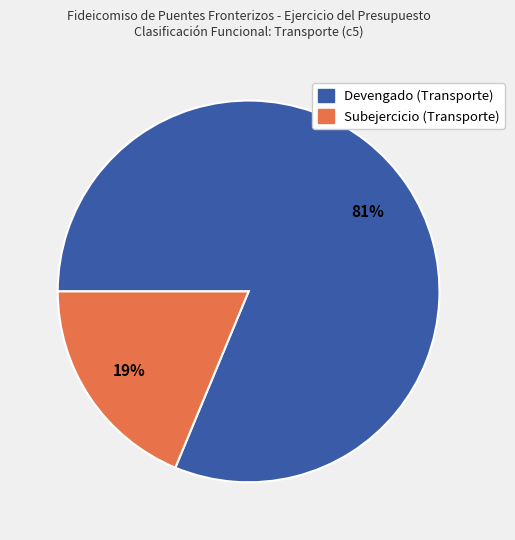

Approximately how many times larger is the value at Subejercicio (Transporte) compared to Devengado (Transporte)?

0.2